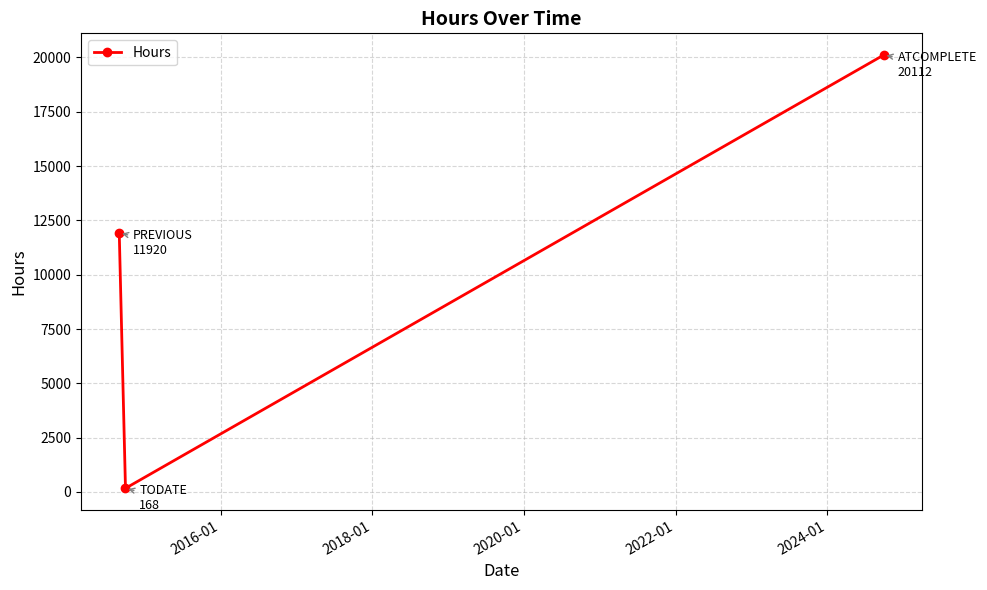

Is this an area chart (filled region under the line)?

No